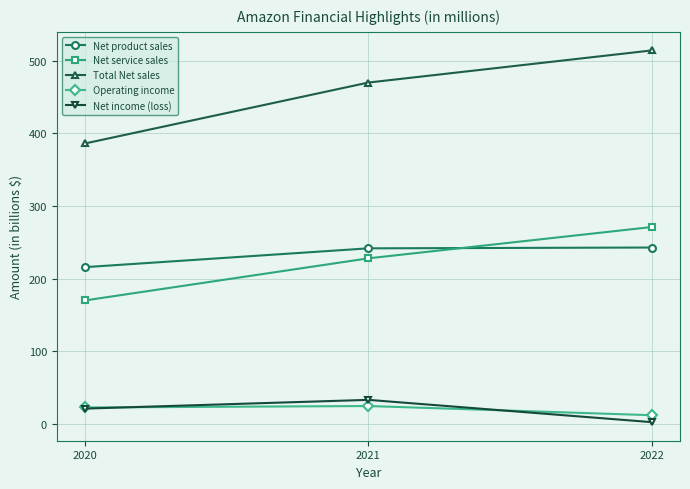

List the series in order of their peak value, highest first.

Total Net sales, Net service sales, Net product sales, Net income (loss), Operating income